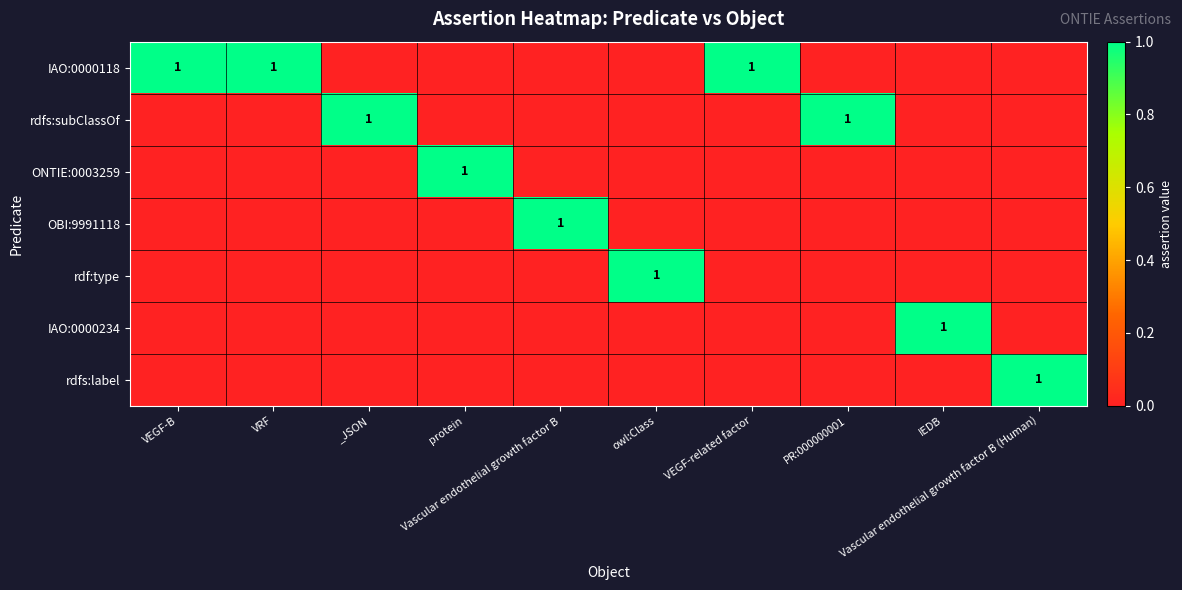

At which category does the chart reach its minimum across all series?

_JSON